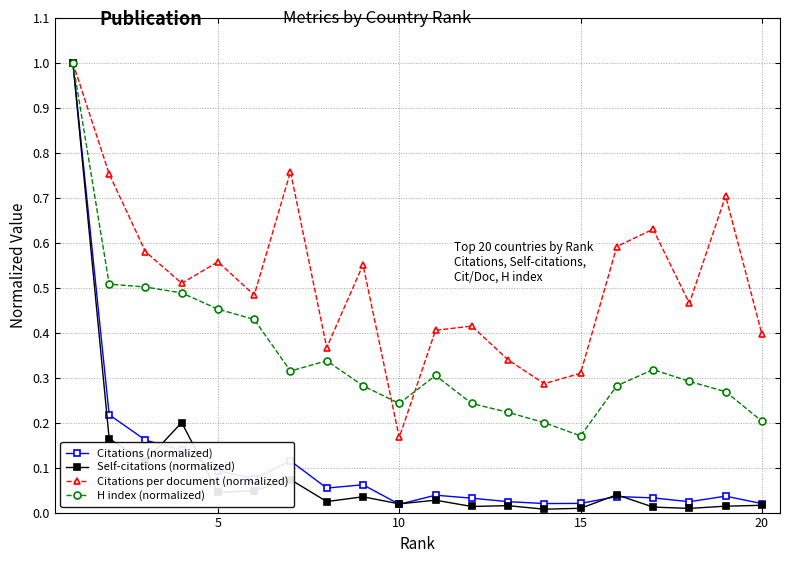

Which series has the largest total across all categories?

Citations per document (normalized)